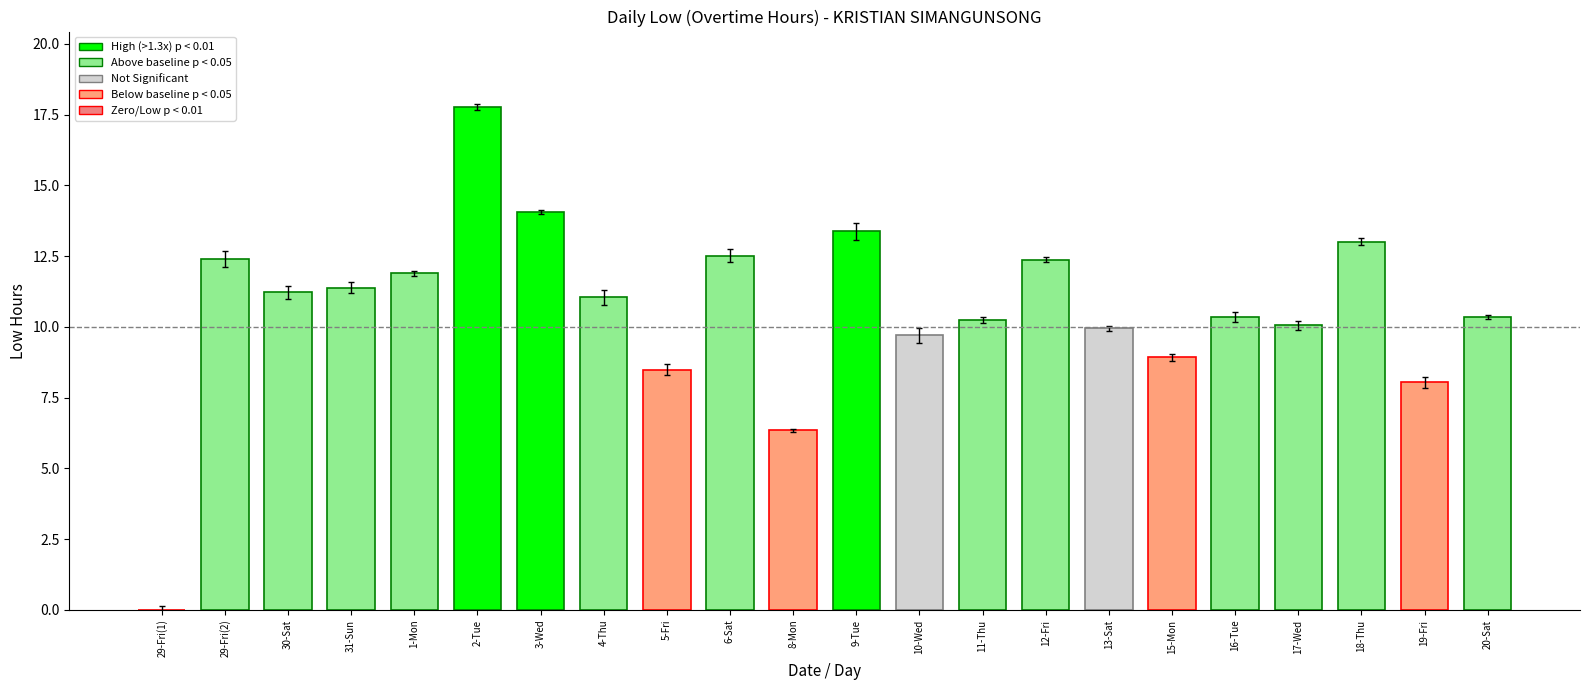

Where does the data first go above 11?

29-Fri(2)